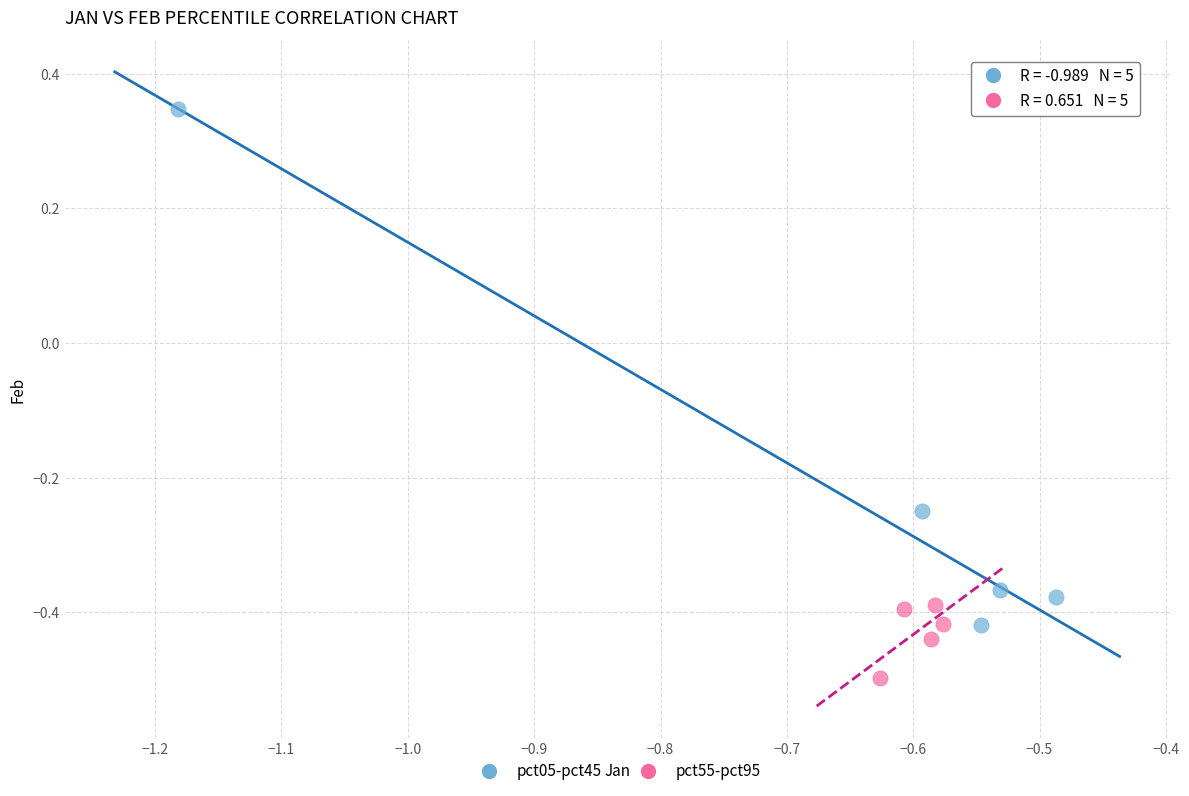

Which series contains the lowest Y value?

pct55-pct95